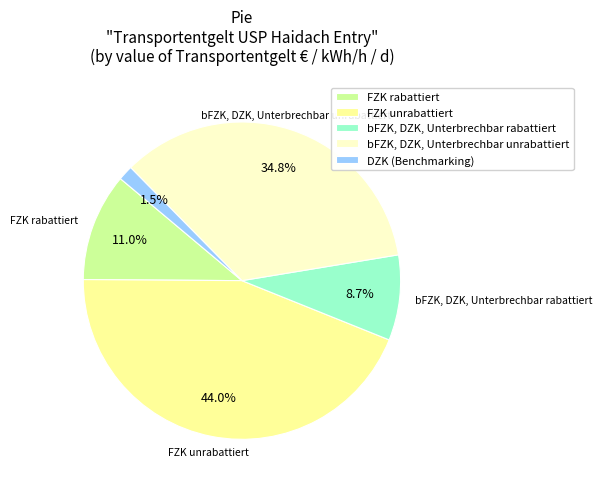

The bFZK, DZK, Unterbrechbar rabattiert slice represents 1% of the pie. True or false?

False